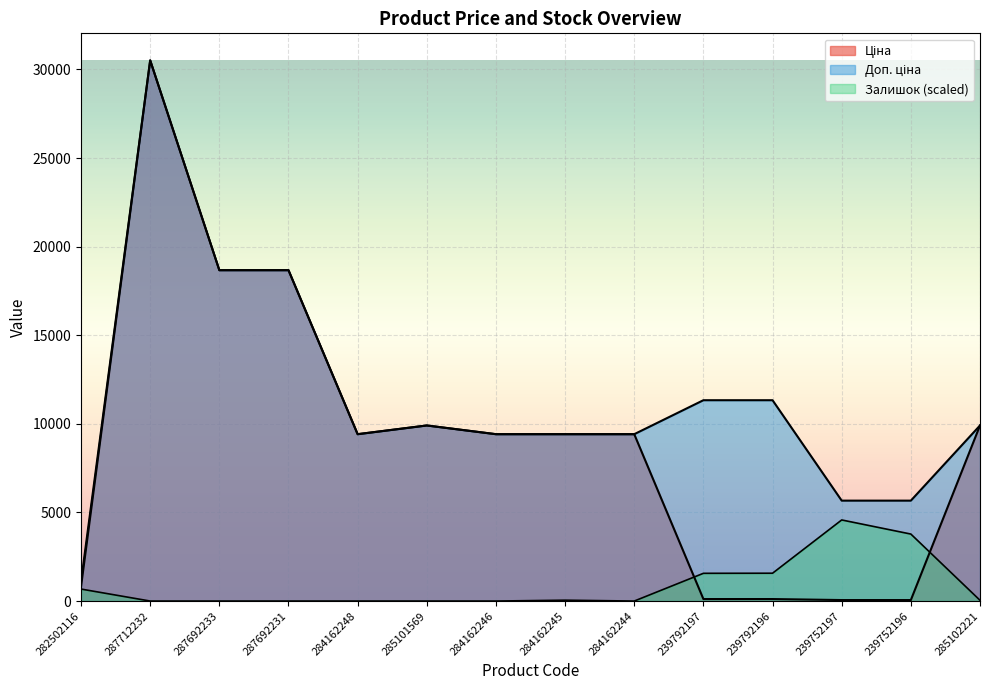

What is the average value of the Ціна series?

9035.2